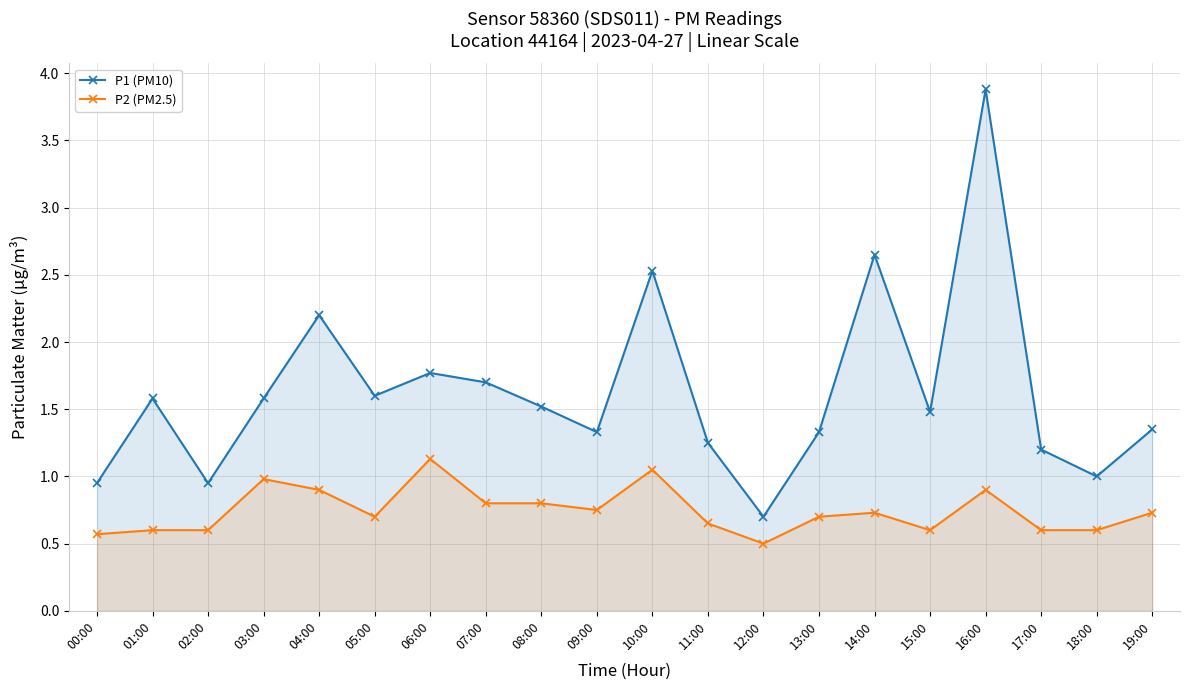

Is the value of P1 (PM10) at 17:00 greater than the value of P2 (PM2.5) at 09:00?

Yes